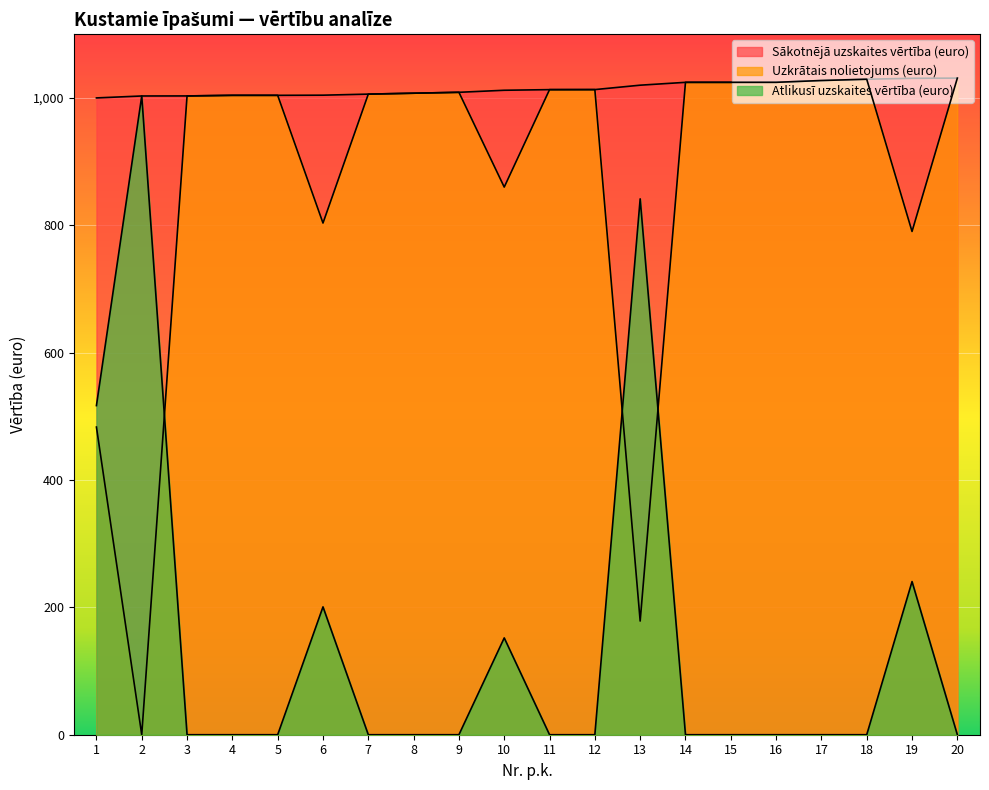

What is the total value across all series at 17?

2054.7